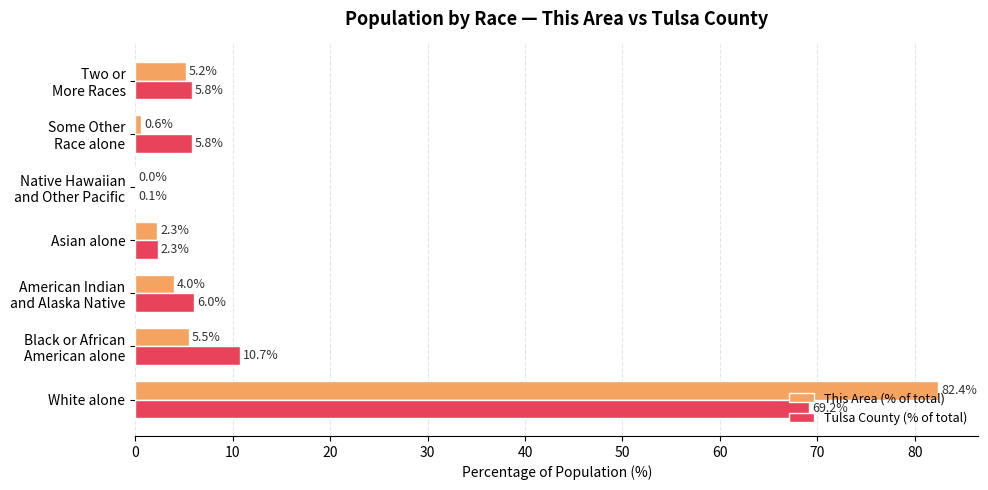

True or false: This Area (% of total) has a value of 123.7 at White alone.

False